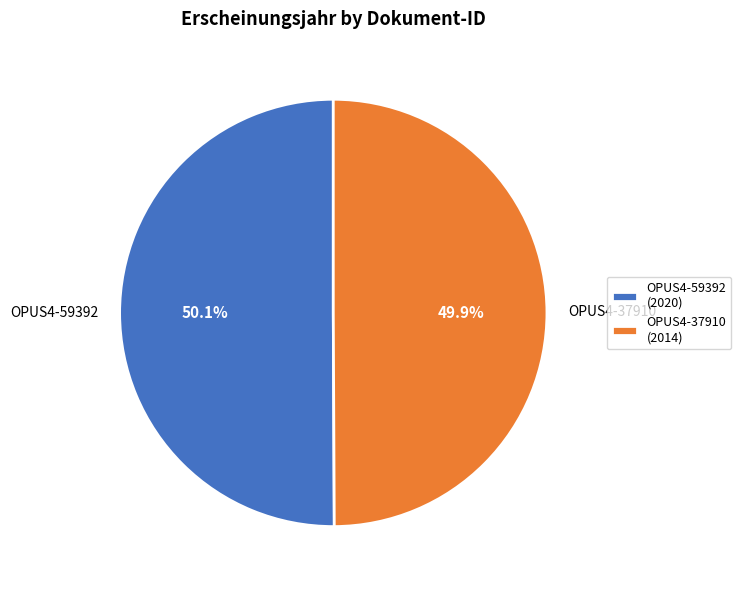

What portion of the pie excludes OPUS4-37910?

50.1%